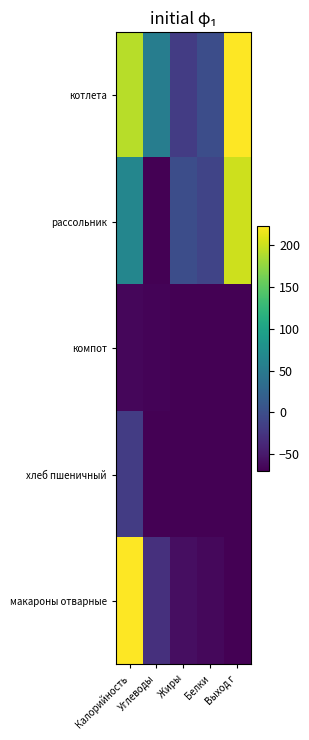

Which series has the largest range (max minus min)?

макароны отварные